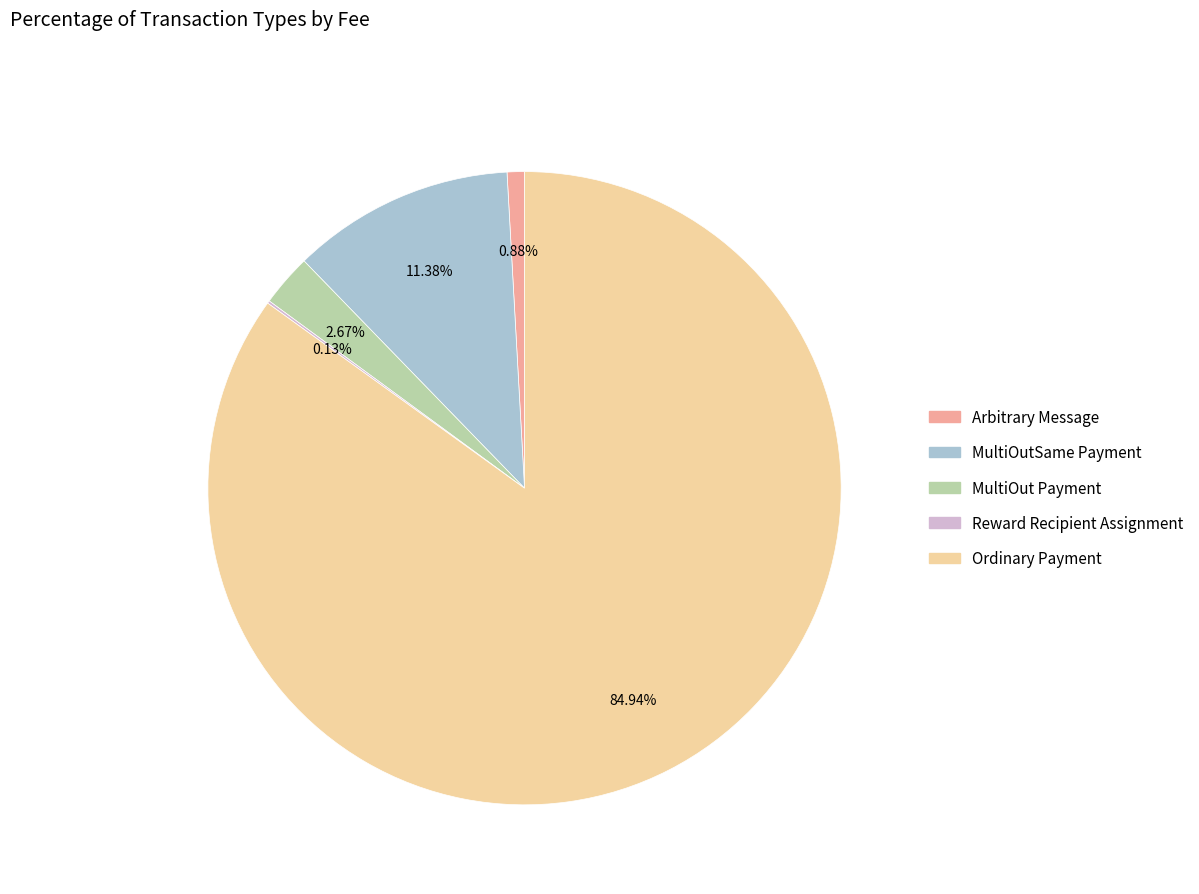

Between Arbitrary Message and Ordinary Payment, which is larger?

Ordinary Payment